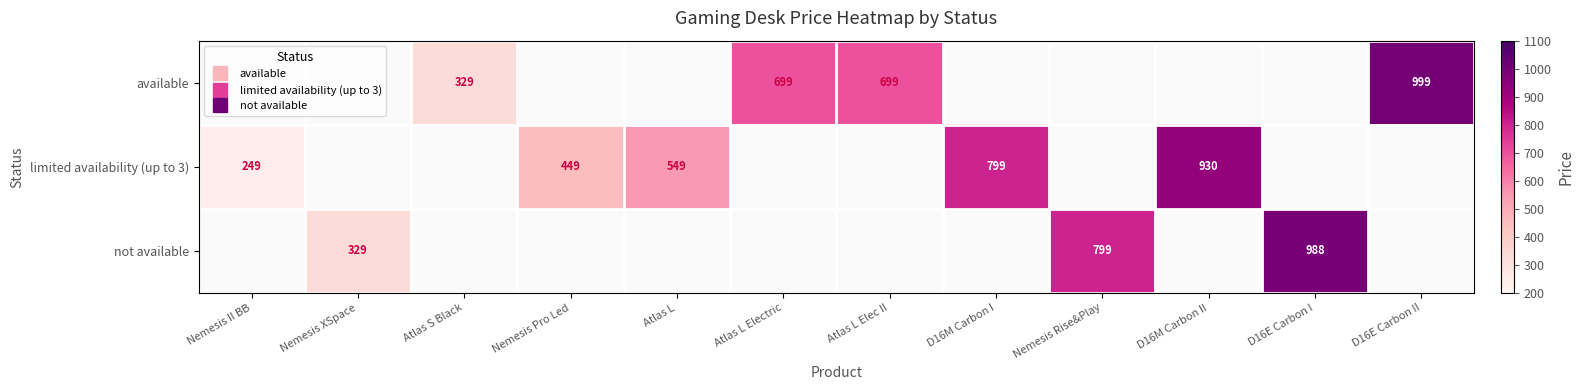

What is the maximum value shown in the chart?

999.0